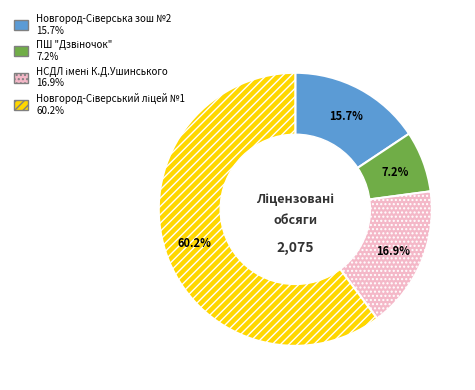

Does any single category account for the majority?

Yes